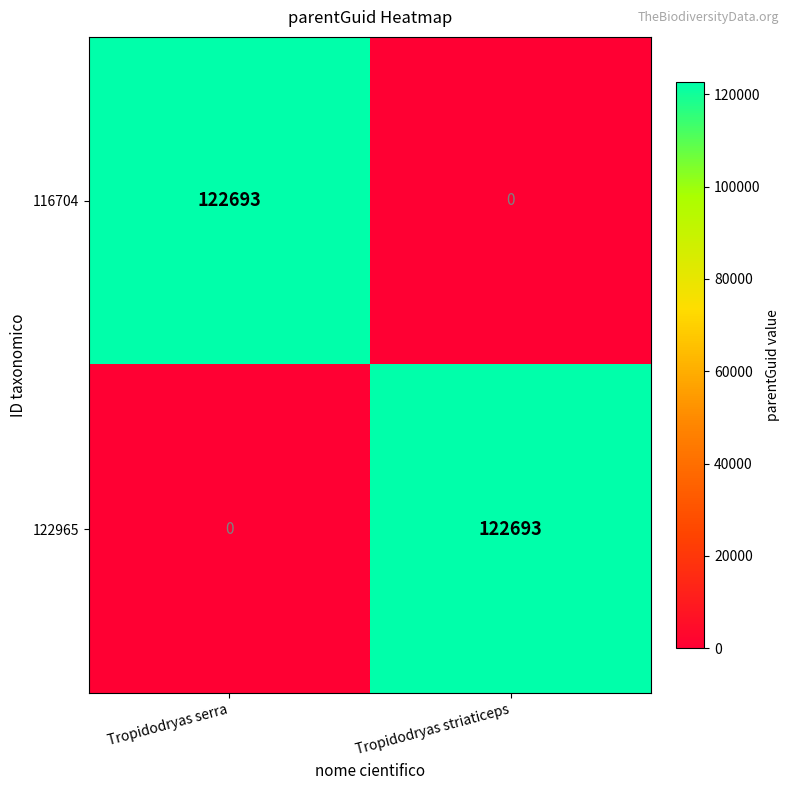

Where is 116704 nearest to the value 61346?

Tropidodryas striaticeps